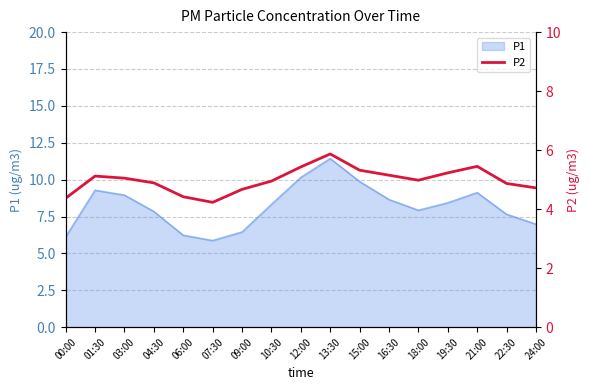

What is the label of the 9th point from the left?

12:00